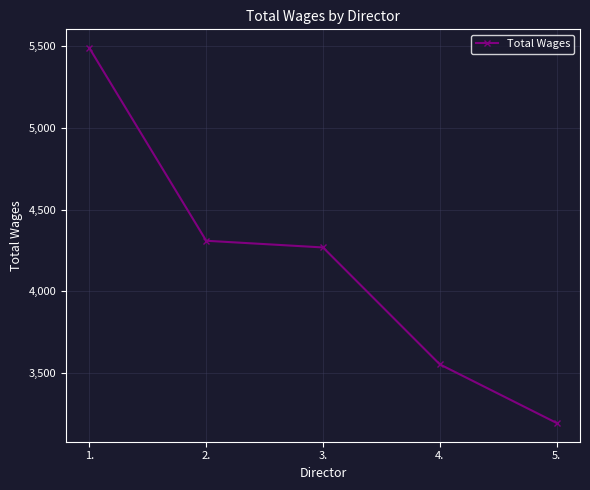

True or false: the data shows 4310 at 2..

True